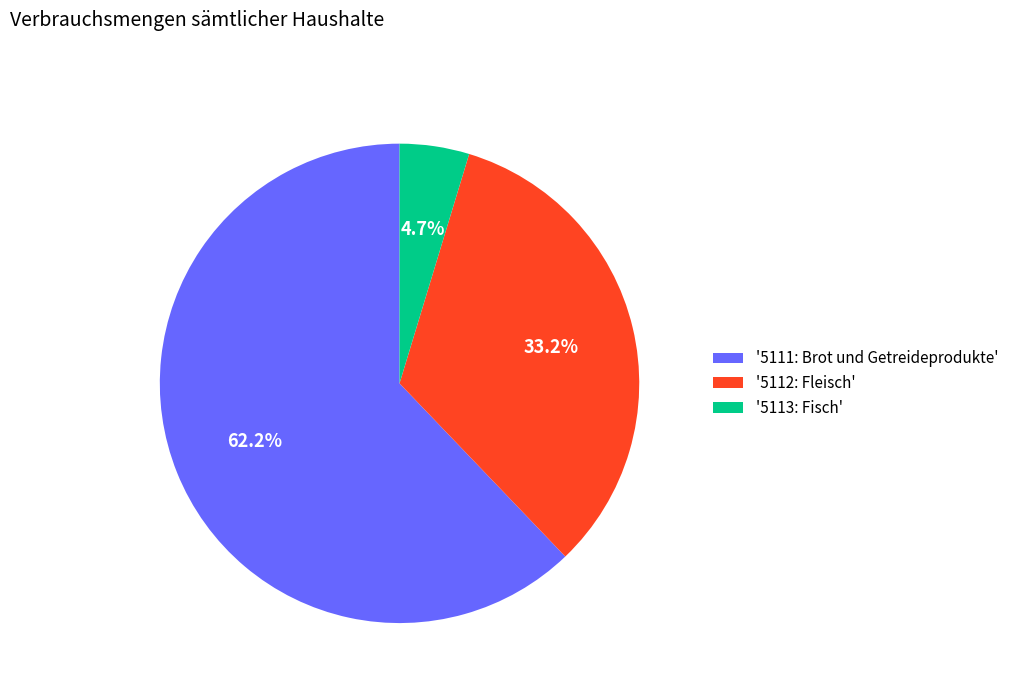

To the nearest percent, what is the average slice percentage?

33%